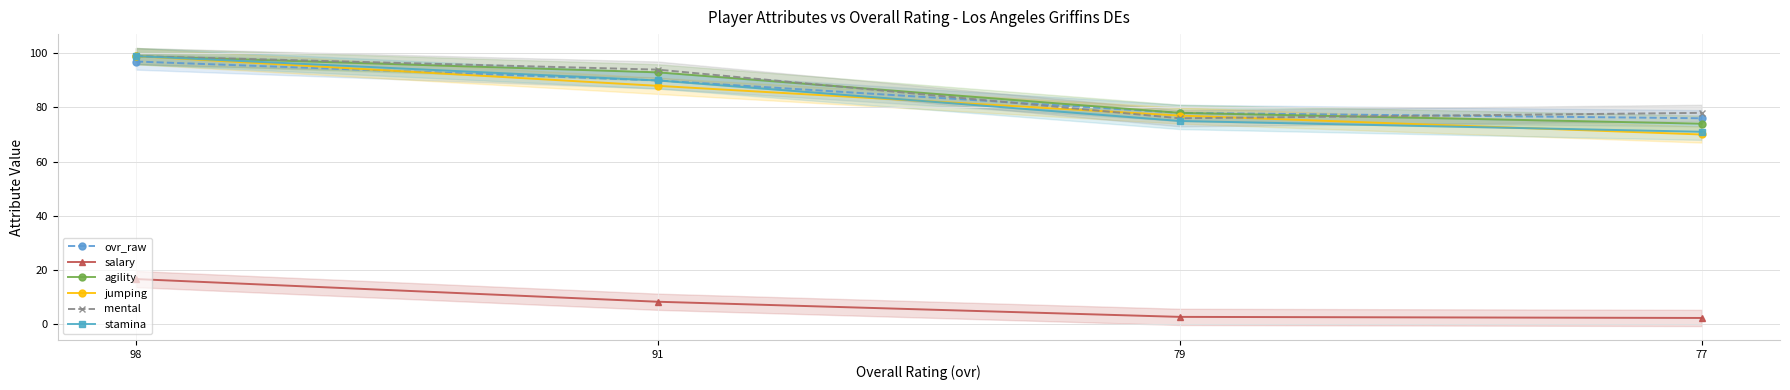

Which series changed the most between 98 and 91?

jumping